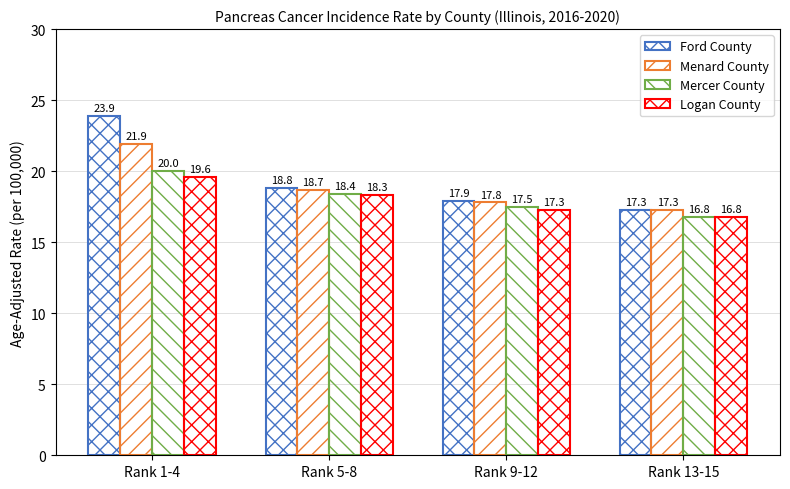

How many values in the Menard County series exceed 18?

2